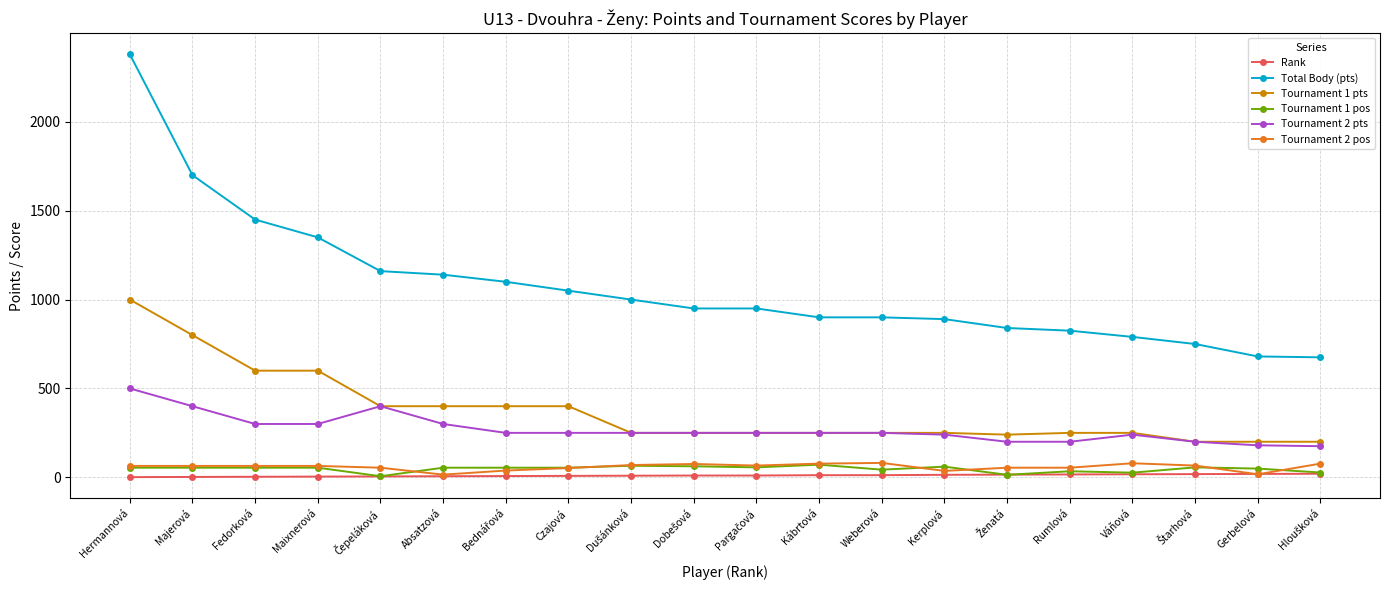

What is the label of the 17th point from the left?

Váňová